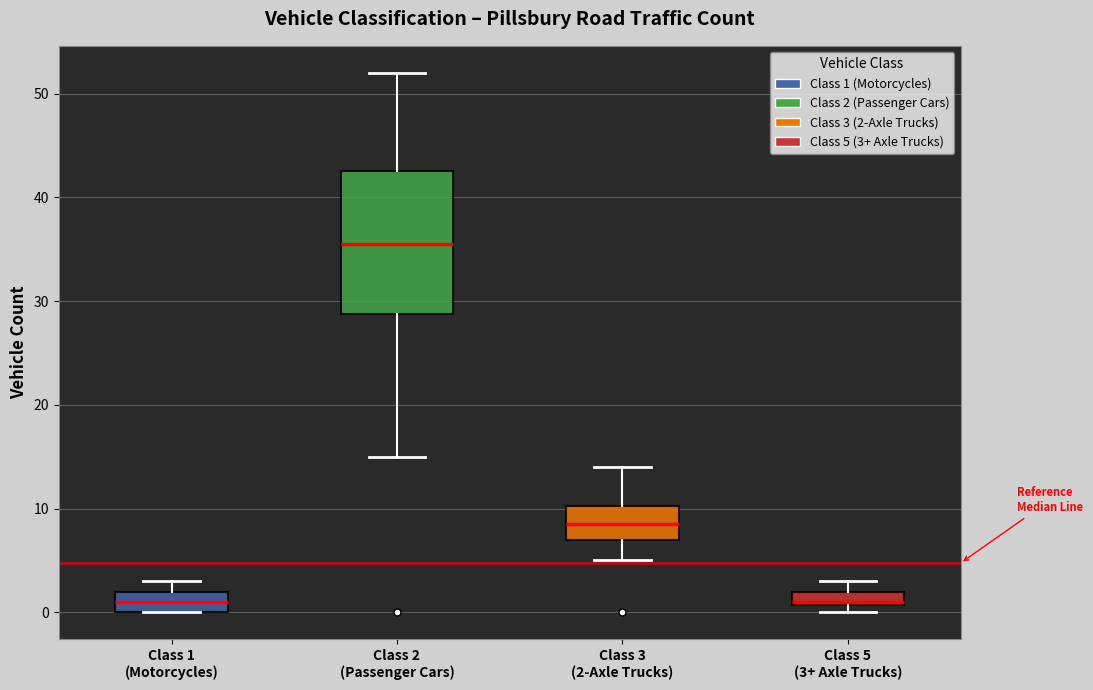

Where is the upper edge of the box for Class 5 (3+ Axle Trucks) on the y-axis? The values are not printed on the chart, so give them approximately, as read against the axis.

2